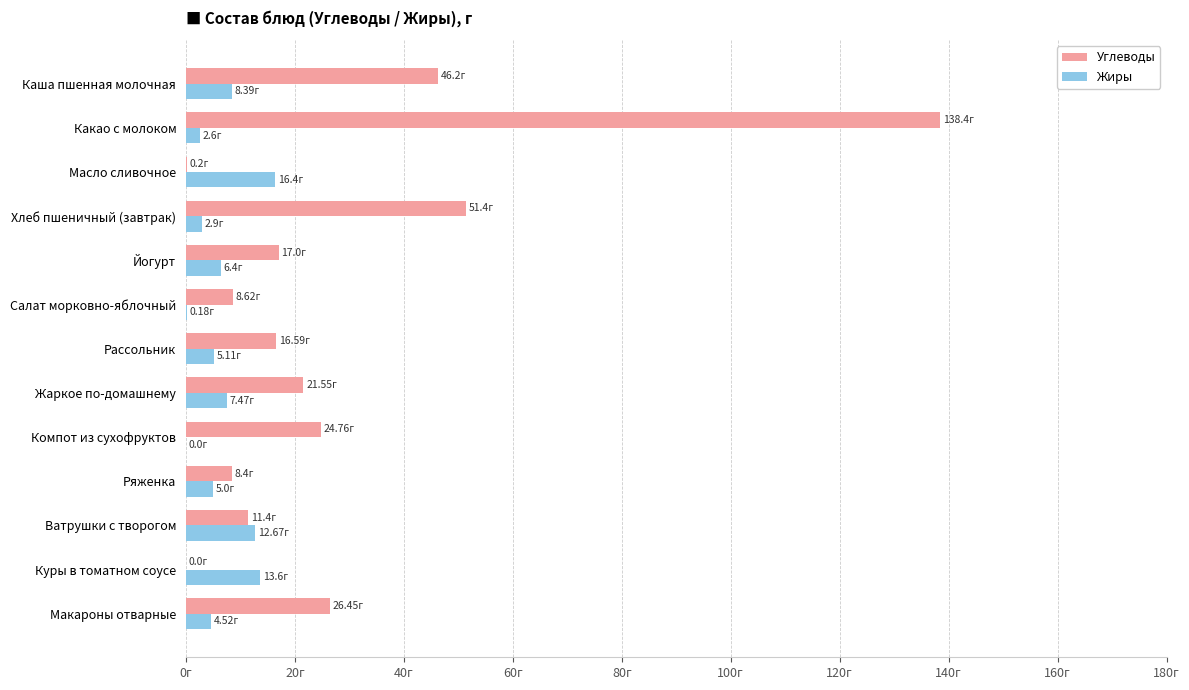

What are all the series names shown in the legend?

Углеводы, Жиры